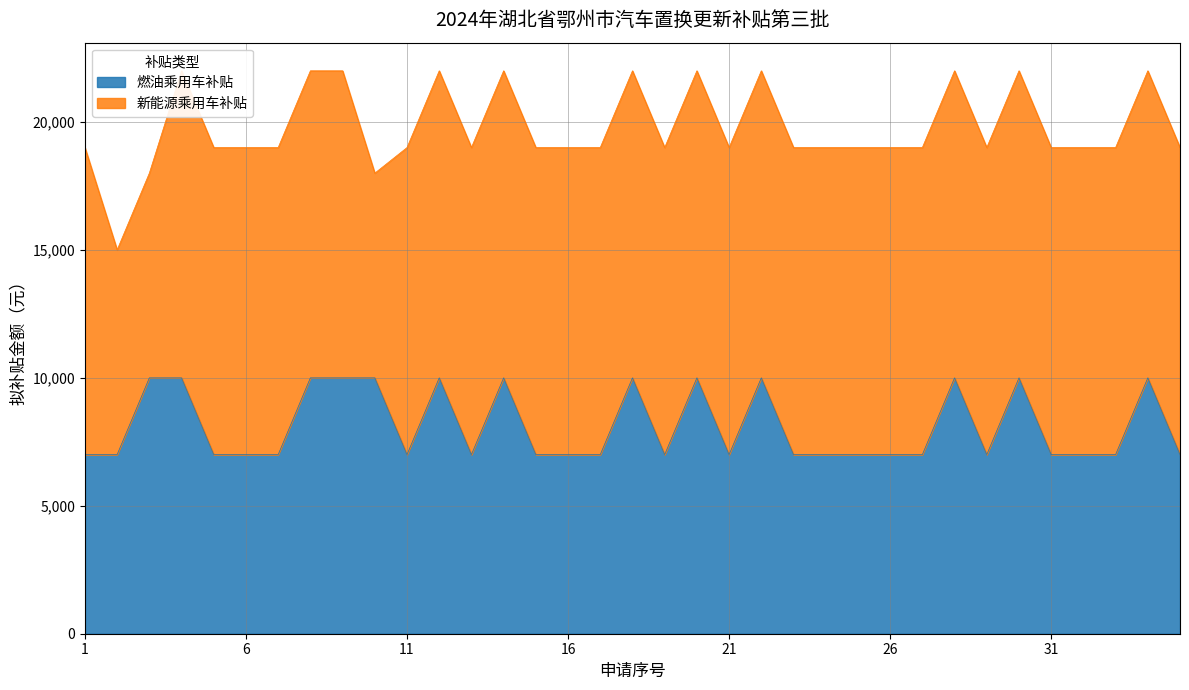

What is the maximum value shown in the chart?

10000